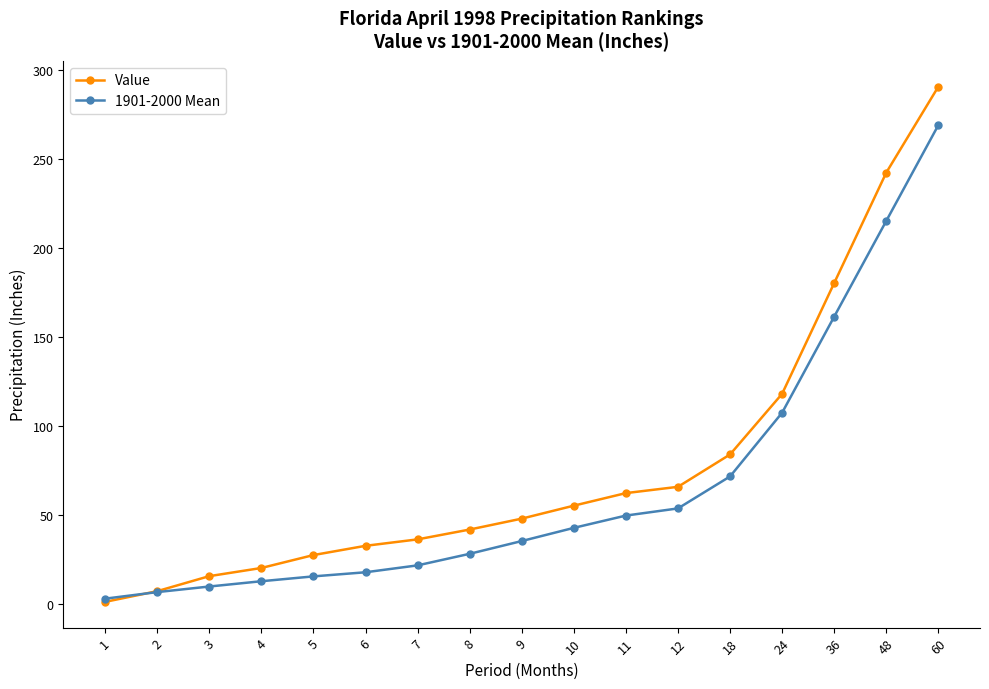

Does the chart display data point markers on the line(s)?

Yes